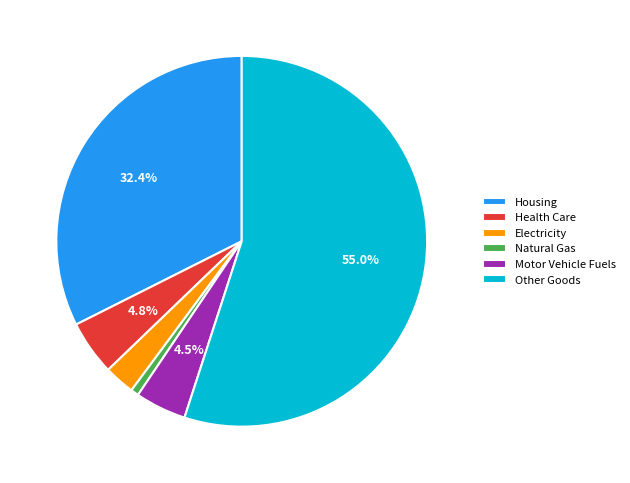

Which has a higher value, Electricity or Other Goods?

Other Goods